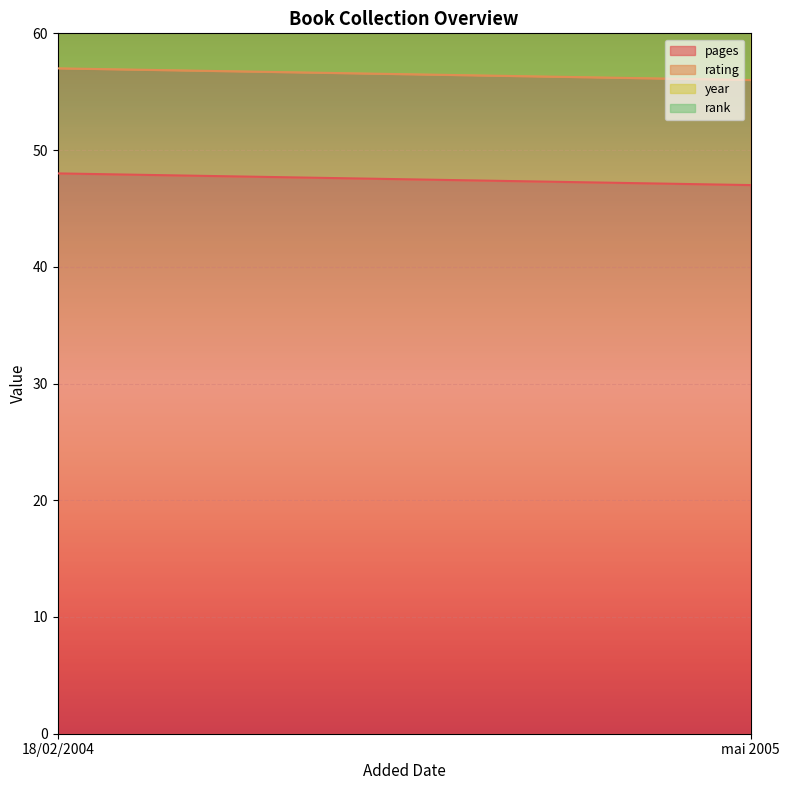

Between 18/02/2004 and mai 2005, which is larger?

18/02/2004